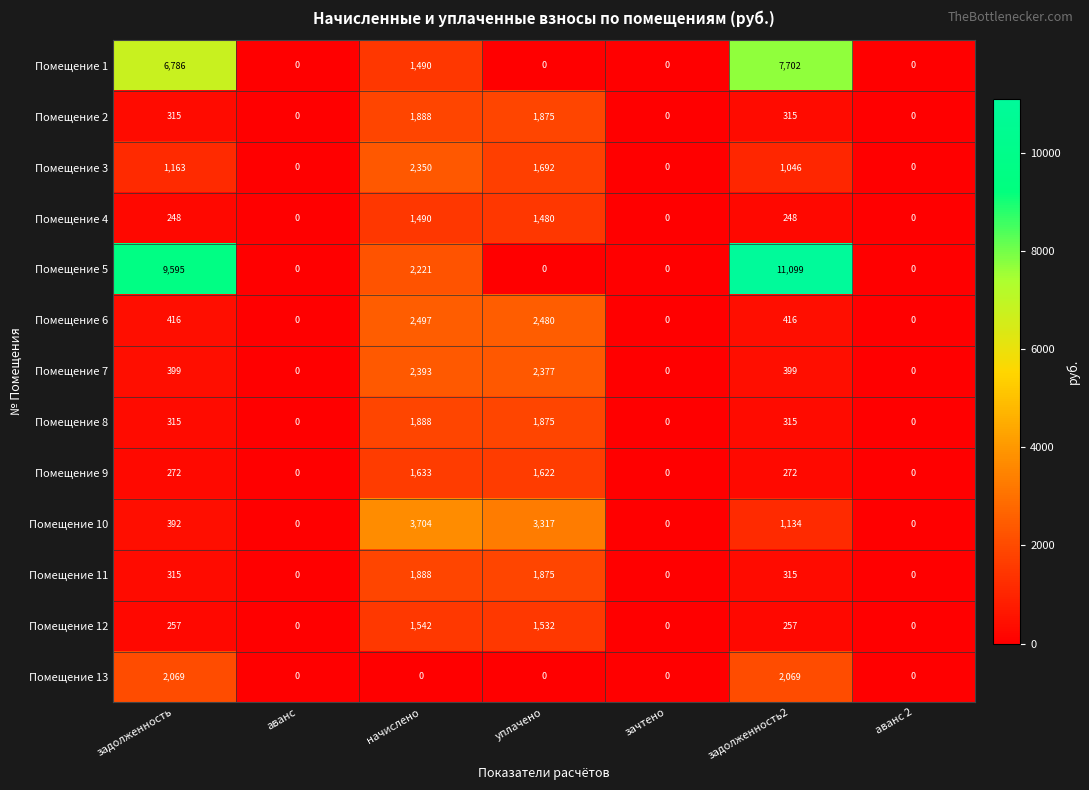

True or false: Помещение 5 has a value of 0 at аванс.

True